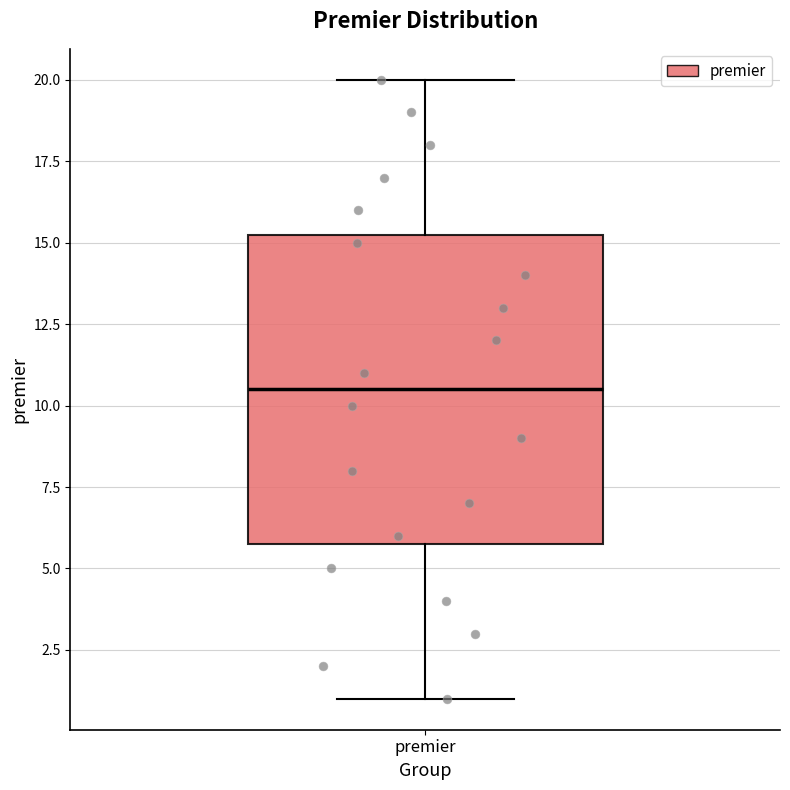

Where is the upper edge of the box for premier on the y-axis? The values are not printed on the chart, so give them approximately, as read against the axis.

15.5